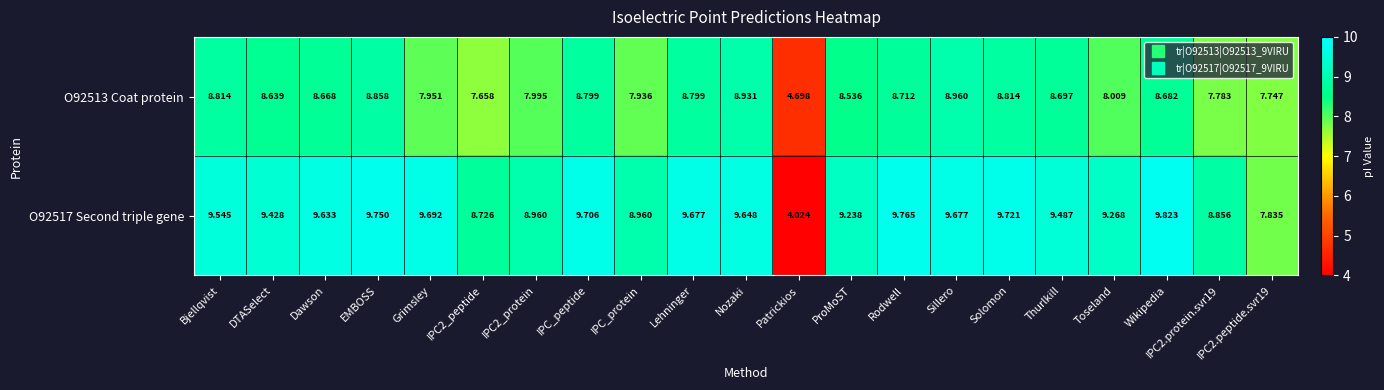

Where is O92513 Coat protein nearest to the value 6?

Patrickios